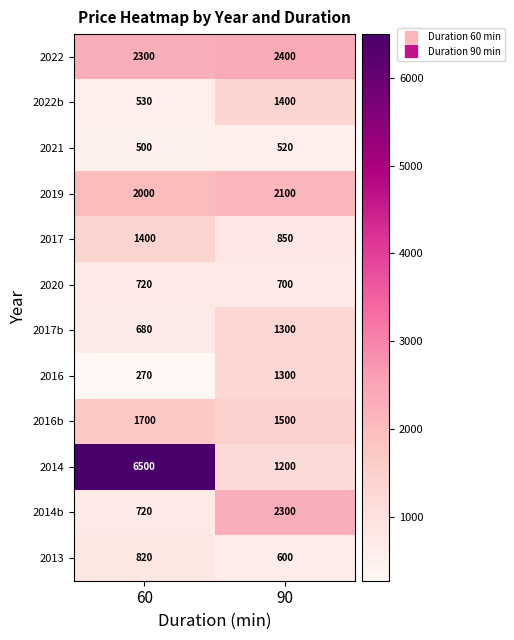

What is the maximum value shown in the chart?

6500